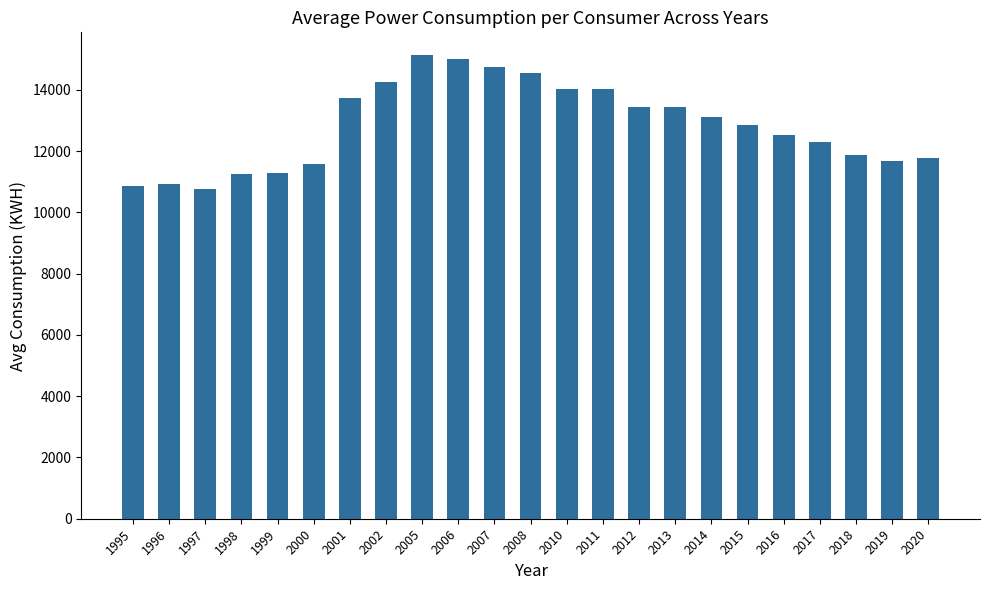

What is the sum of the values at 2018 and 2008?

26426.7